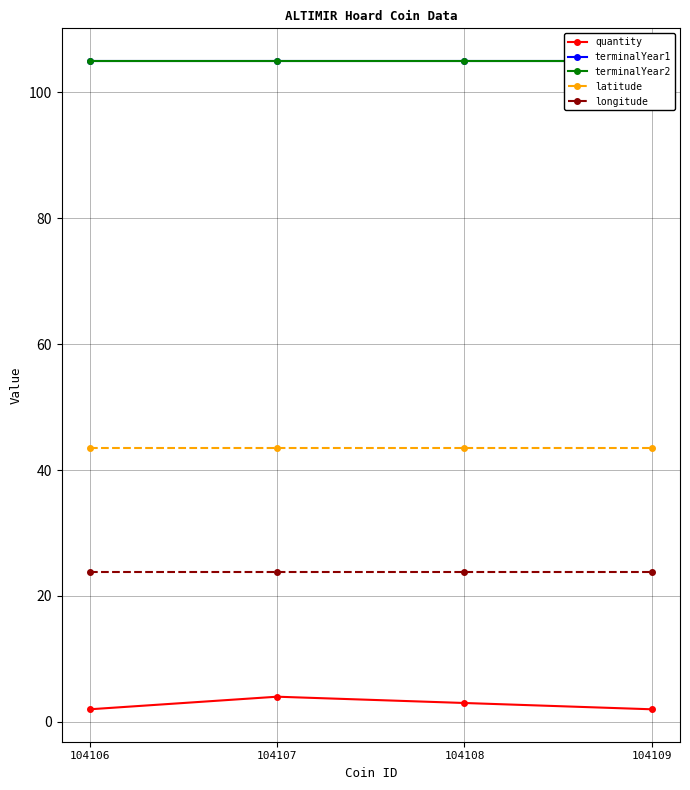

At which category is the sum across all series the highest?

104107